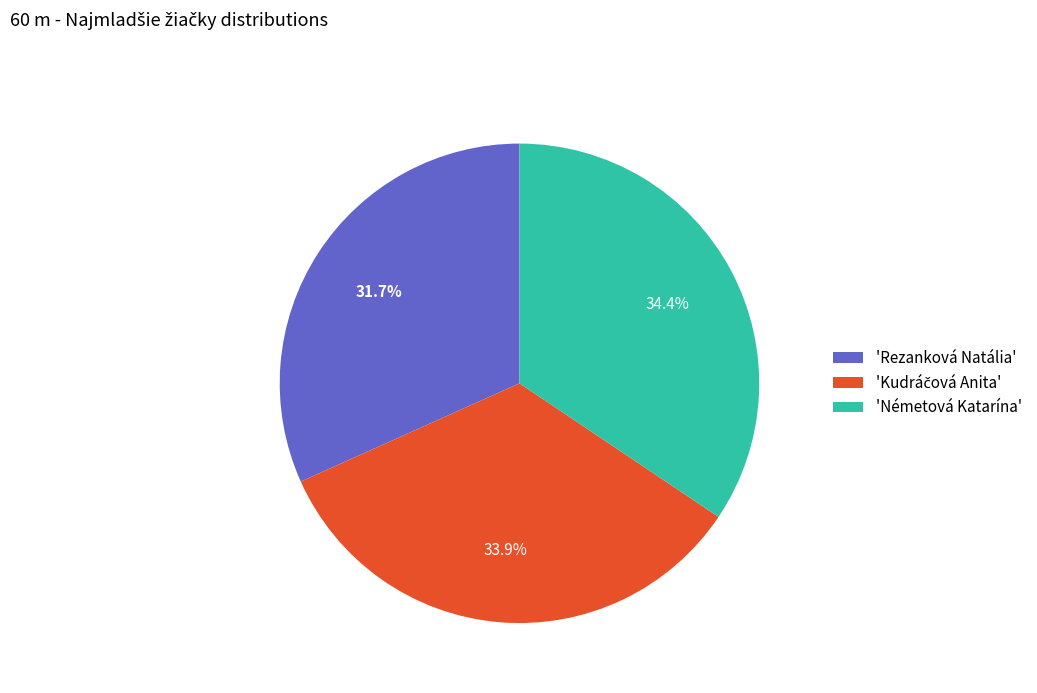

Is the sum of 'Németová Katarína' and 'Rezanková Natália' greater than half?

Yes